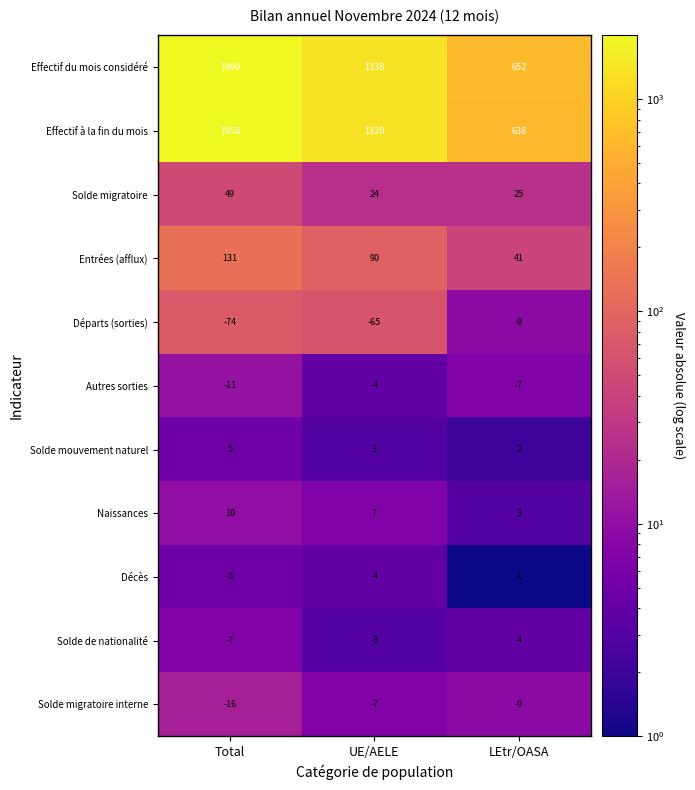

What is the spread (max minus min) of values at Total?

2064